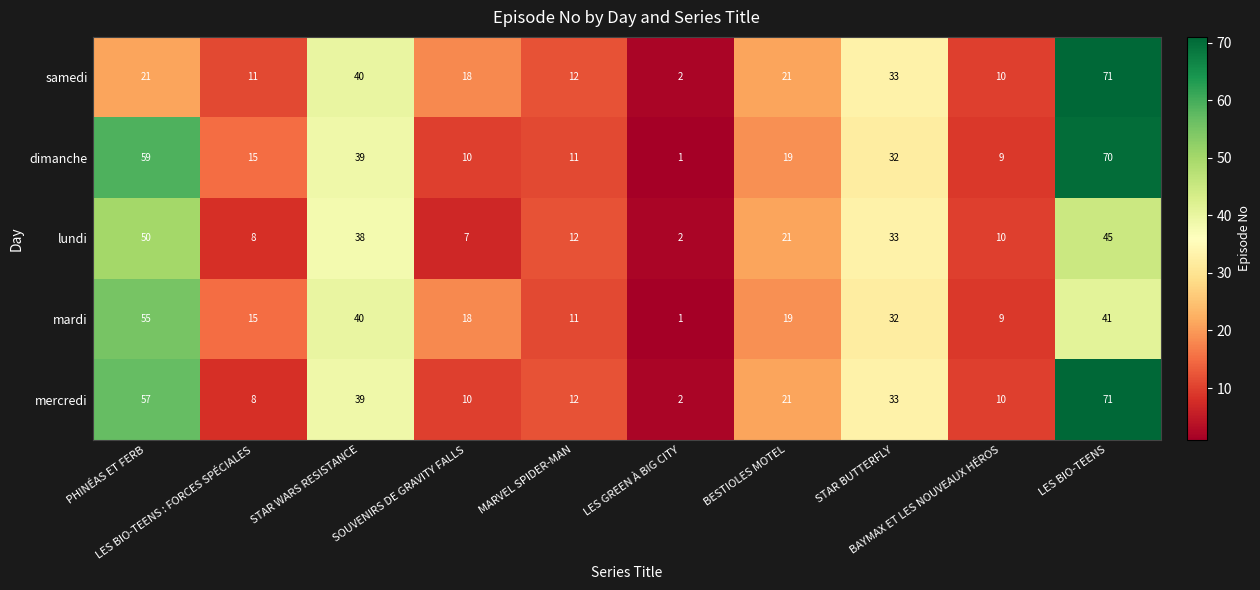

What is the average value of the mardi series?

24